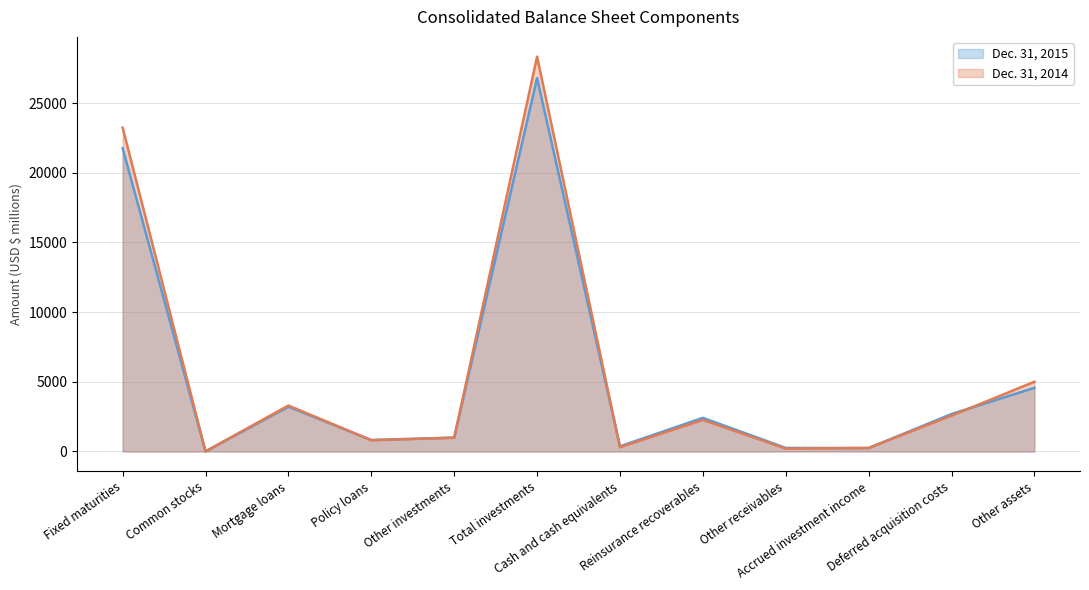

How many intersections are there between Dec. 31, 2014 and Dec. 31, 2015?

6